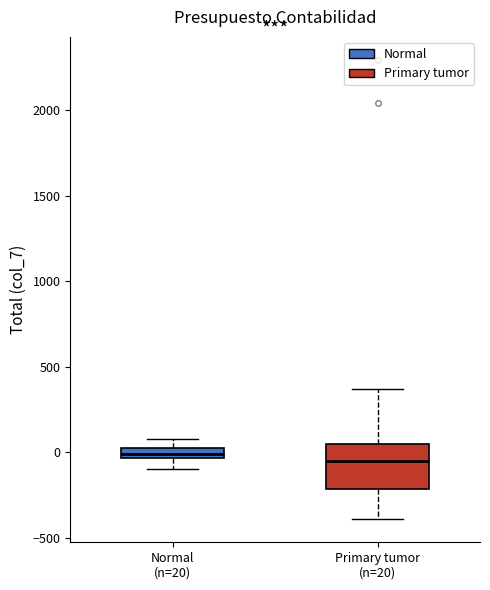

Which box is the tallest, from its lower edge to its upper edge?

Primary tumor (n=20)